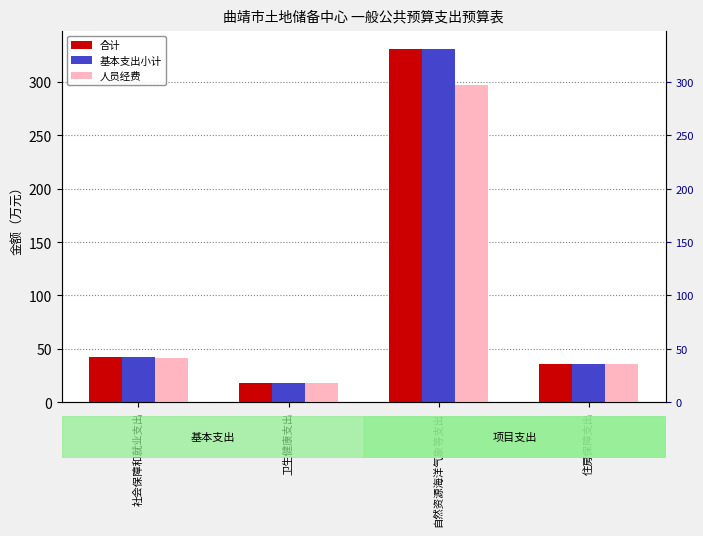

Which series has the largest total across all categories?

合计